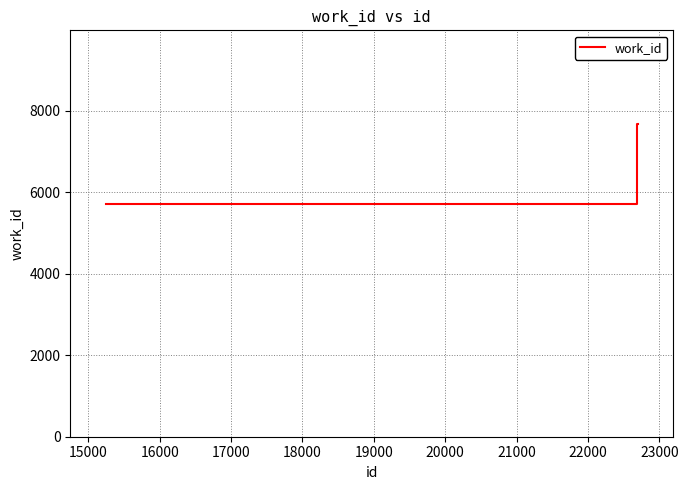

Count the number of data series in this chart.

1